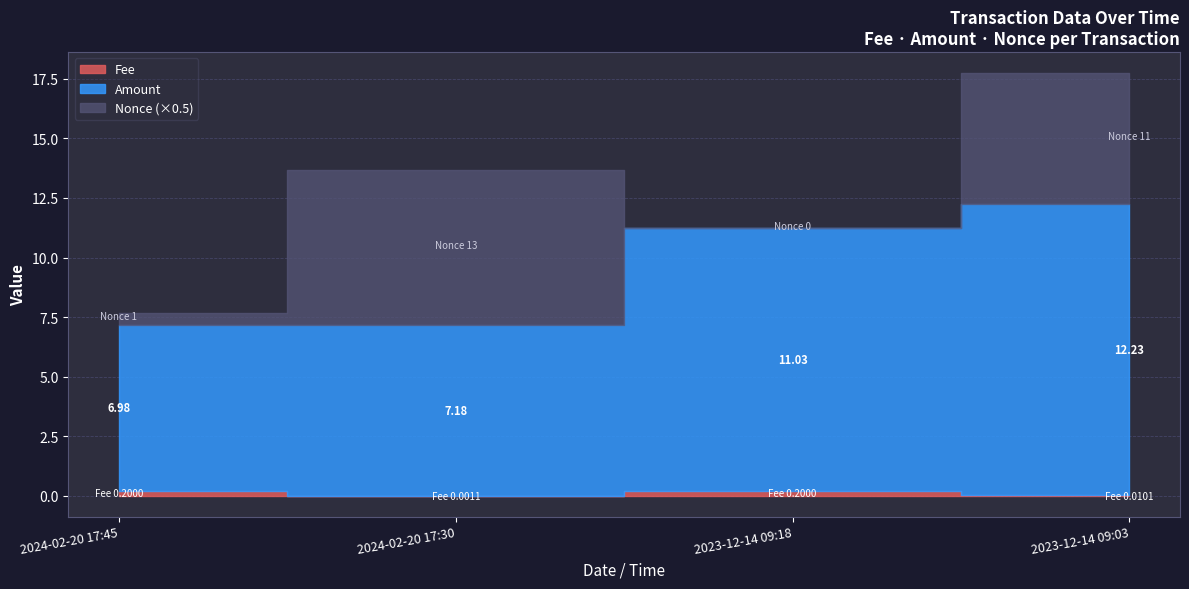

At which category does Nonce reach its first local valley?

2023-12-14 09:18